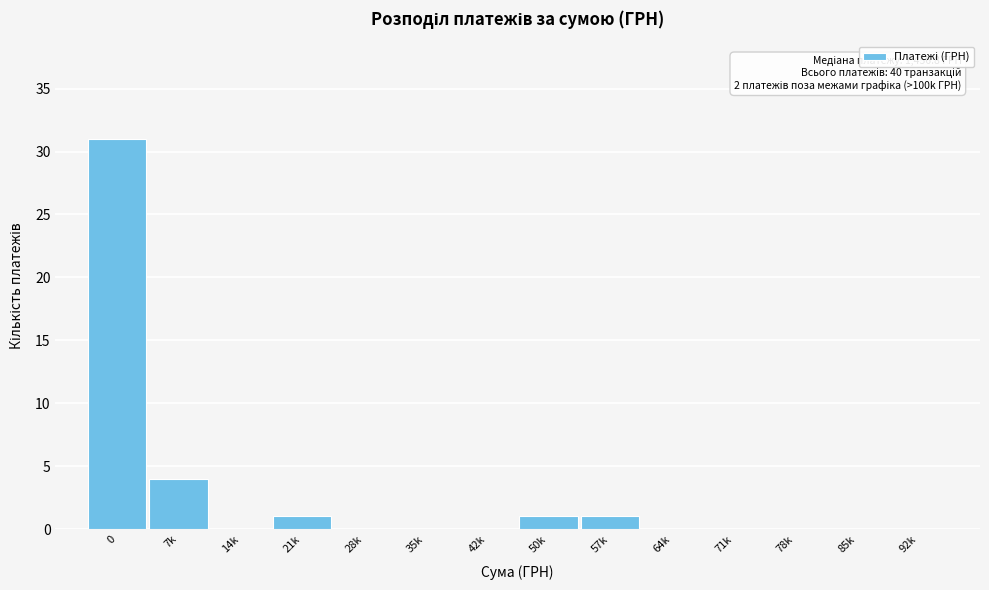

Reading left to right, what are all the values shown in this chart?

0=31	7k=4	14k=0	21k=1	28k=0	35k=0	42k=0	50k=1	57k=1	64k=0	71k=0	78k=0	85k=0	92k=0